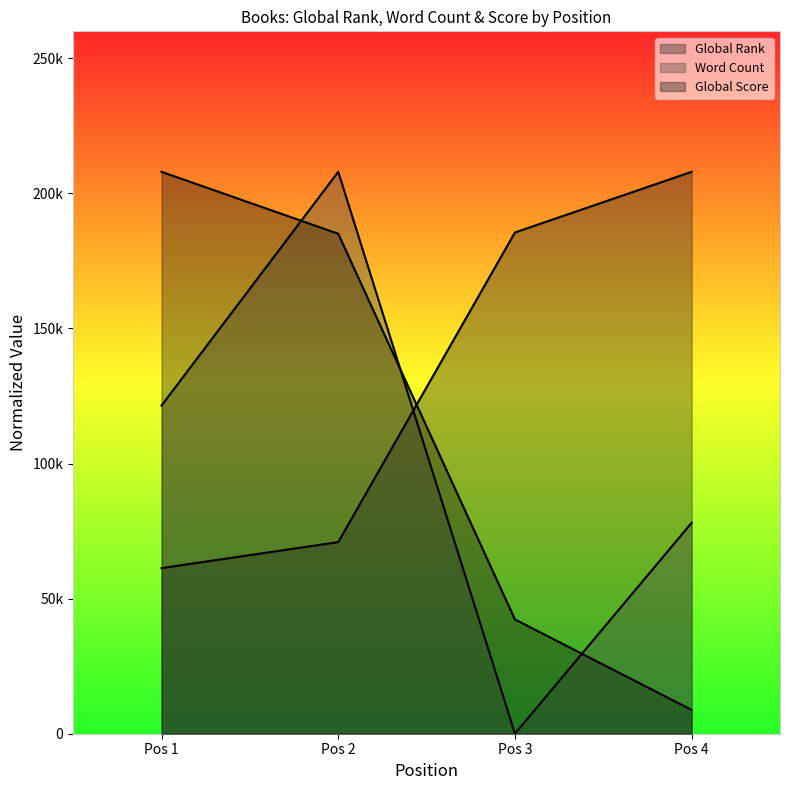

What value does the Global Score series have at Pos 3?

42305.1